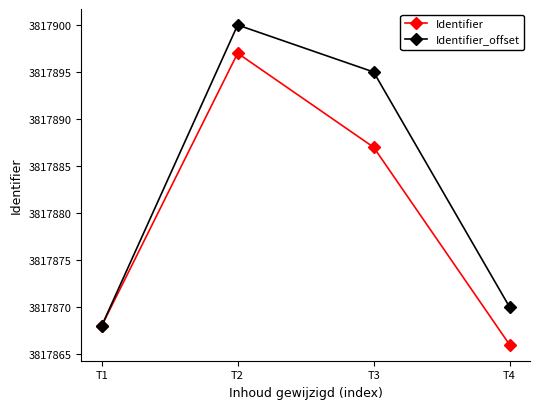

In Identifier, how many points are higher than both neighbors (excluding endpoints)?

1